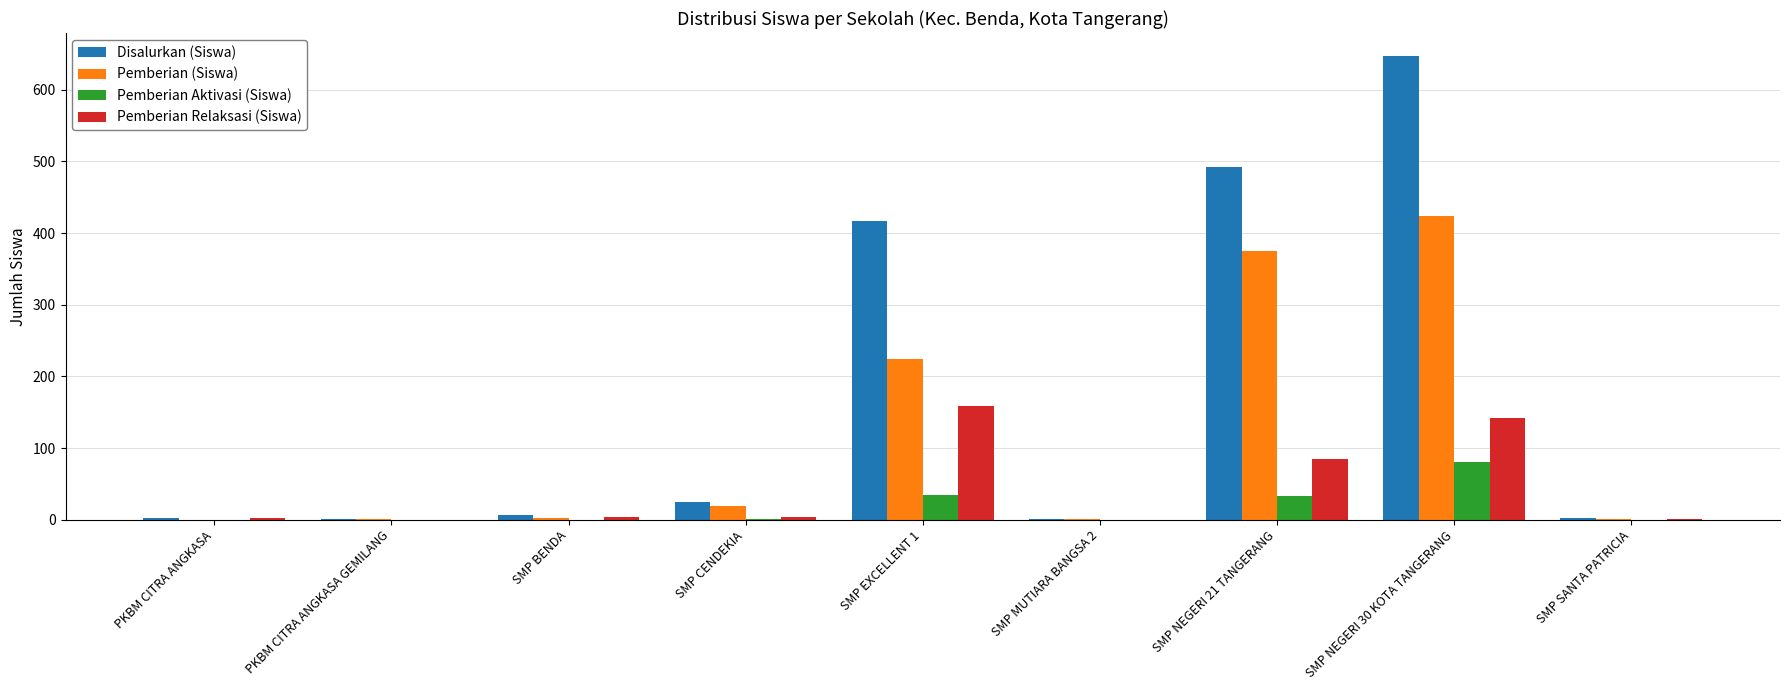

True or false: Pemberian Relaksasi (Siswa) has a value of -53 at PKBM CITRA ANGKASA GEMILANG.

False